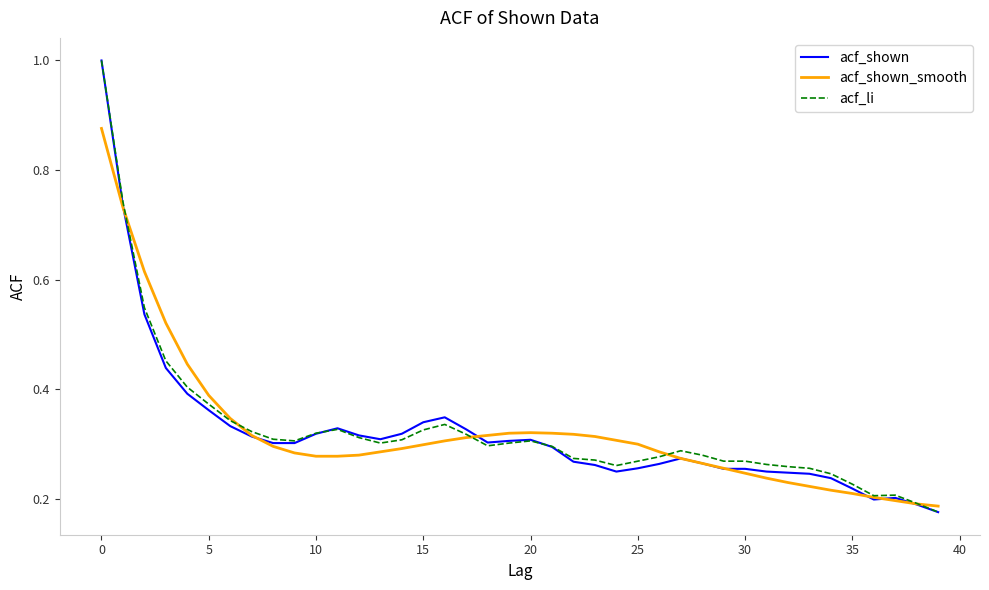

What is the maximum value for acf_li?

1.0